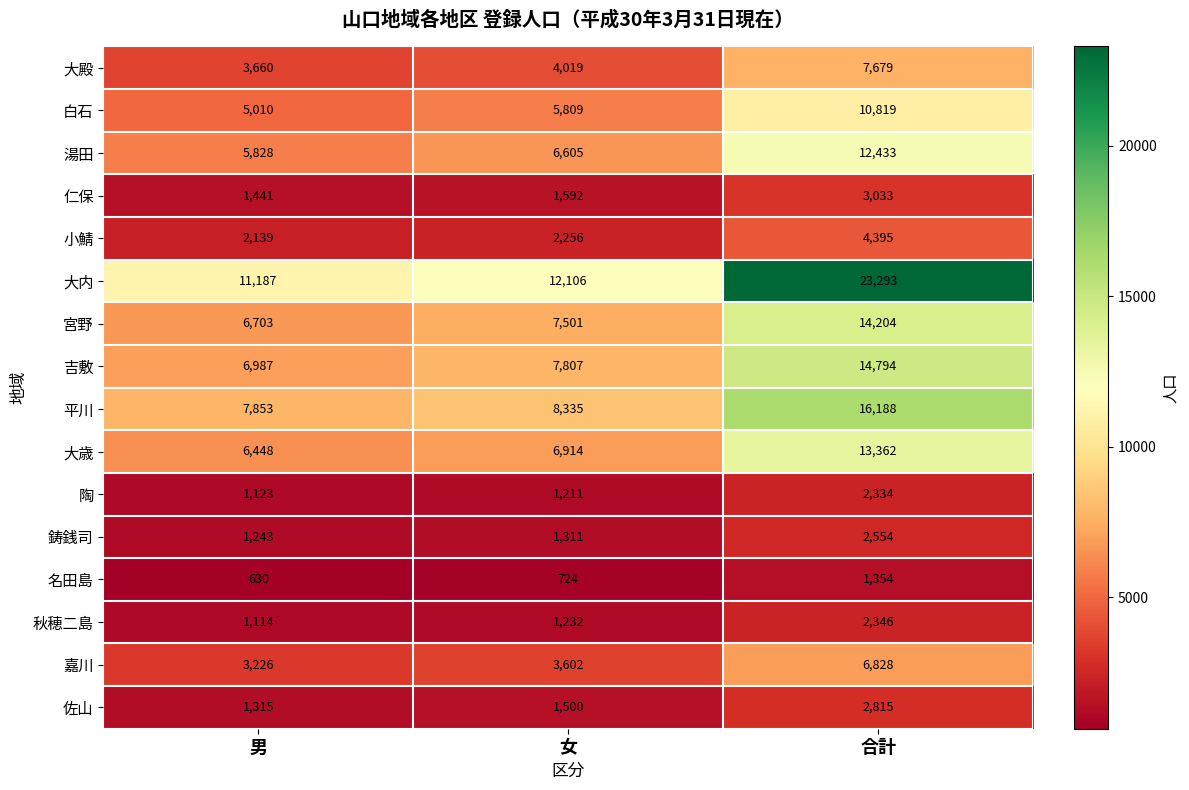

List the series in order of their peak value, highest first.

大内, 平川, 吉敷, 宮野, 大歳, 湯田, 白石, 大殿, 嘉川, 小鯖, 仁保, 佐山, 鋳銭司, 秋穂二島, 陶, 名田島